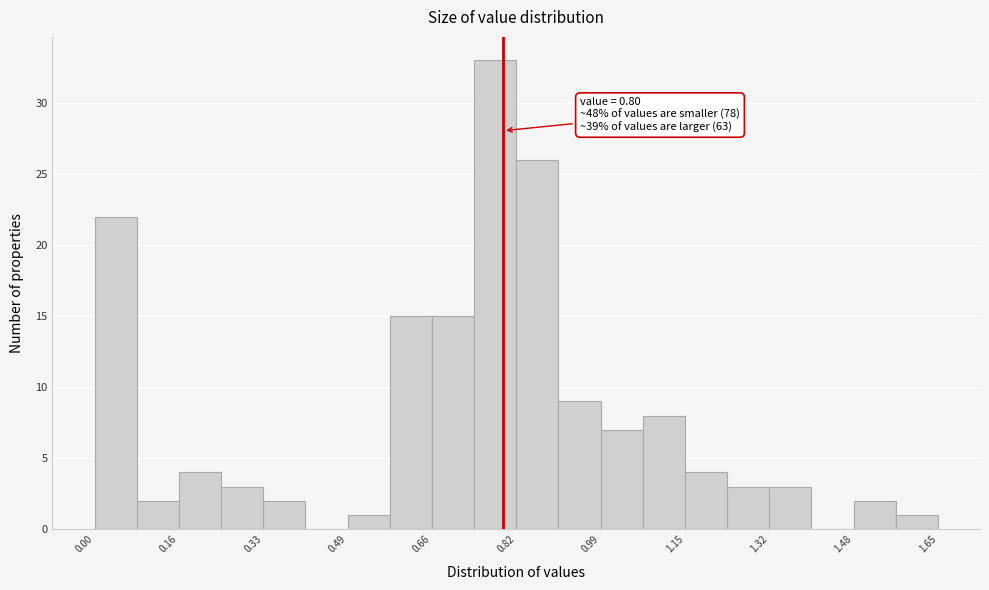

Which range on the x-axis has the tallest bar?

0.74 to 0.82